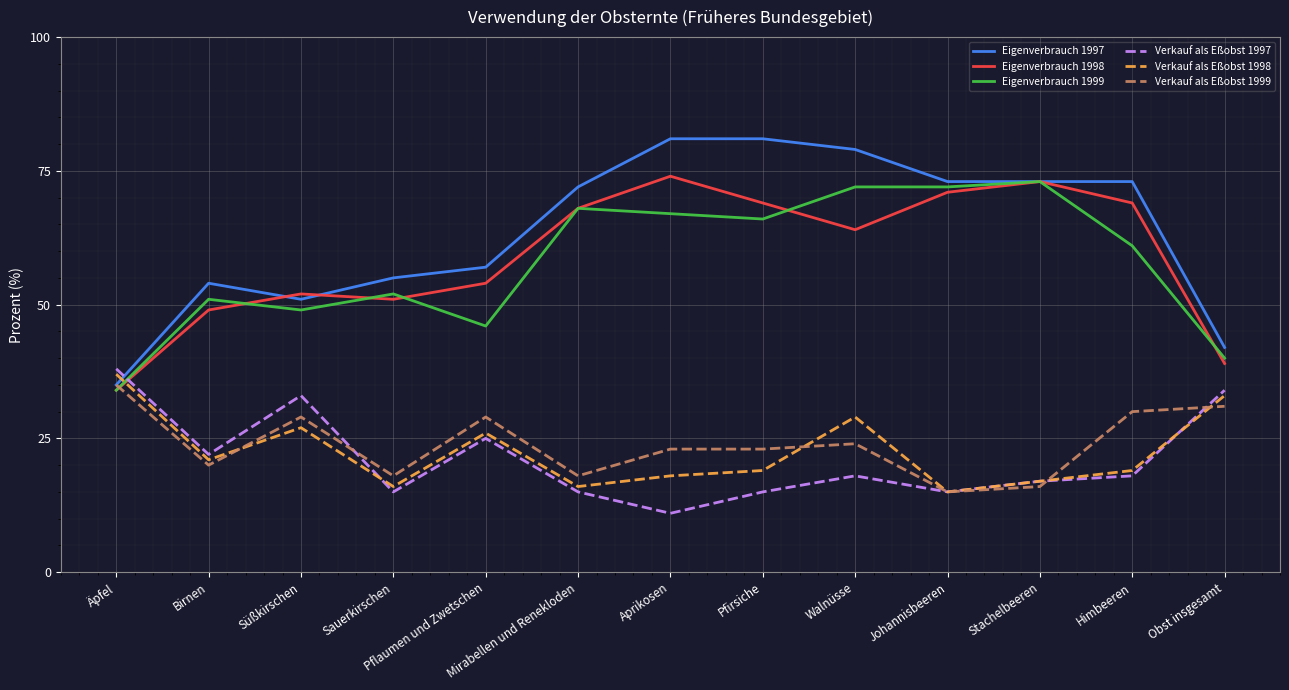

The Verkauf als Eßobst 1997 series shows 11 at Aprikosen. True or false?

True